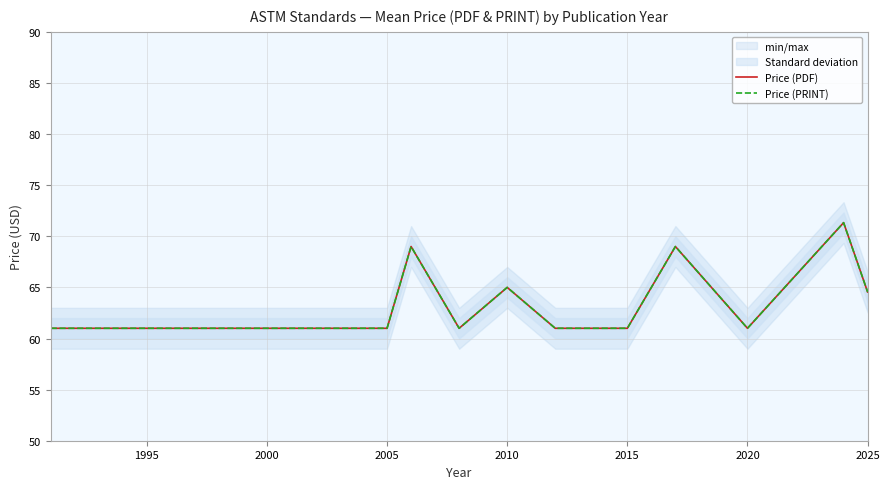

What is the difference between the maximum and minimum values in the Price (PDF) series?

10.3